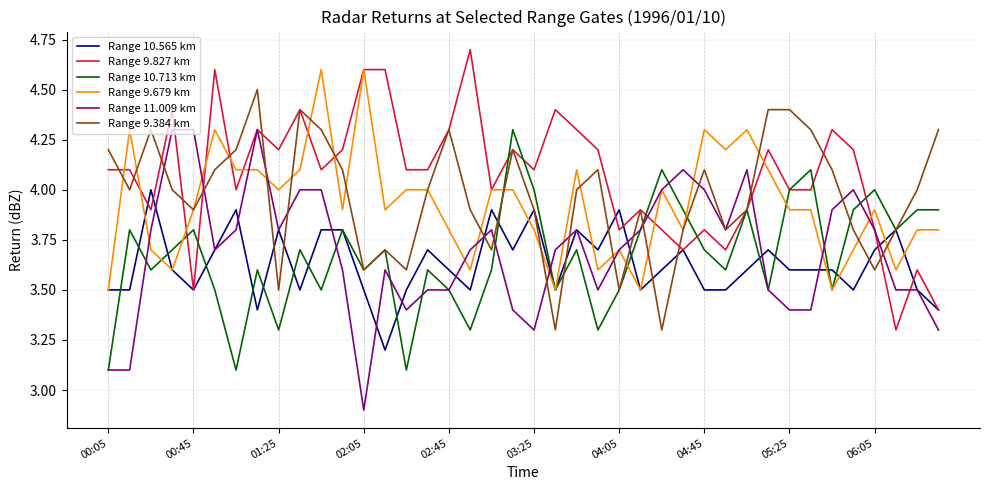

What is the minimum value shown in the chart?

2.9